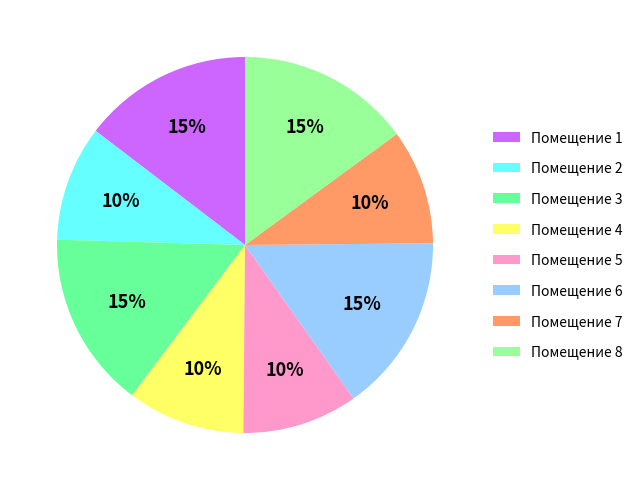

Count the number of slices in the pie.

8